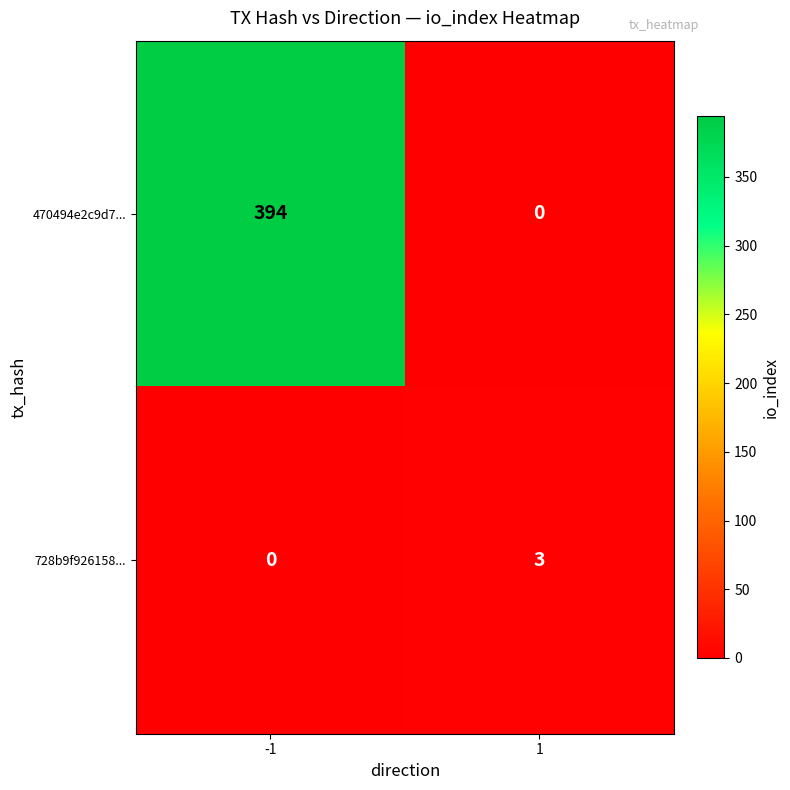

Reading left to right, extract all data points from this chart.

470494e2c9d7...: 394	0
728b9f926158...: 0	3